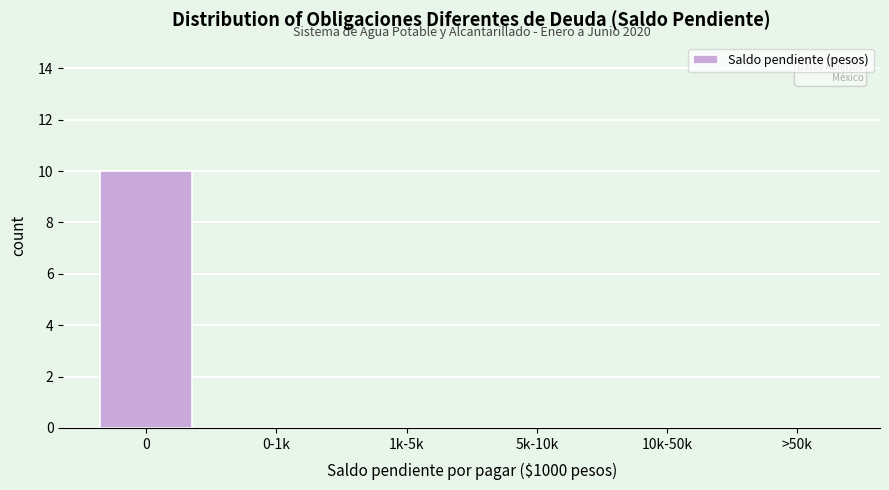

Reading left to right, list all the values displayed in this chart.

0=10	0-1k=0	1k-5k=0	5k-10k=0	10k-50k=0	>50k=0